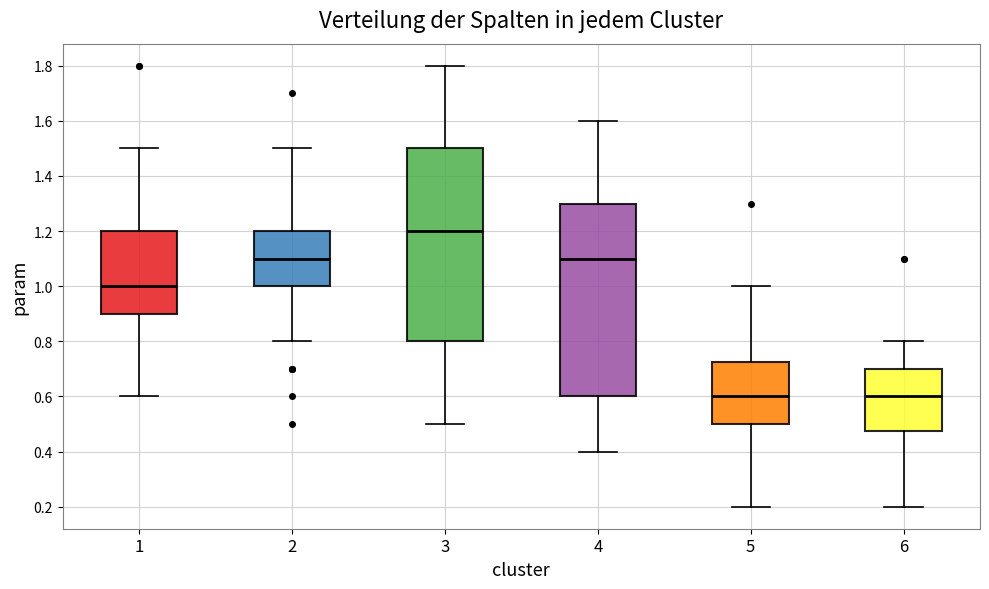

Where is the lower edge of the box at x = 1 on the y-axis? The values are not printed on the chart, so give them approximately, as read against the axis.

0.90